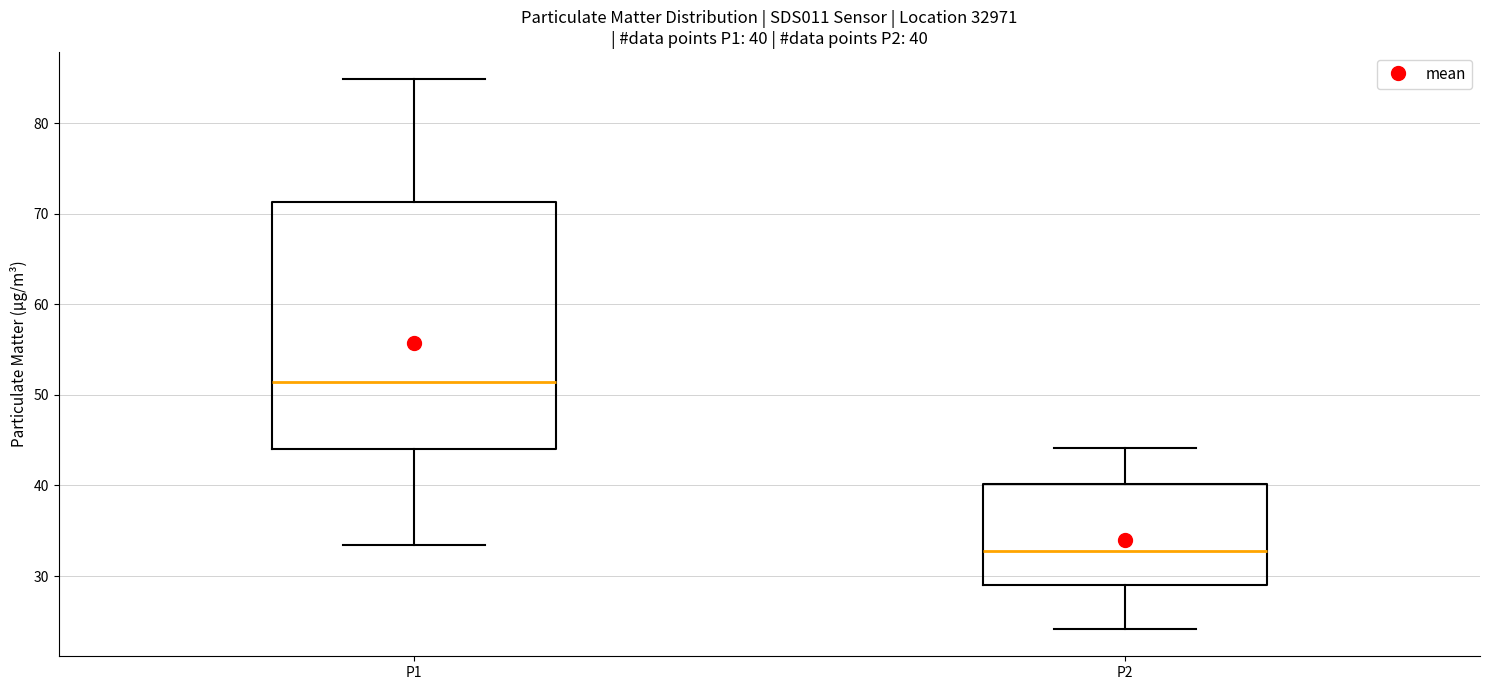

Which box has the lowest median line?

P2